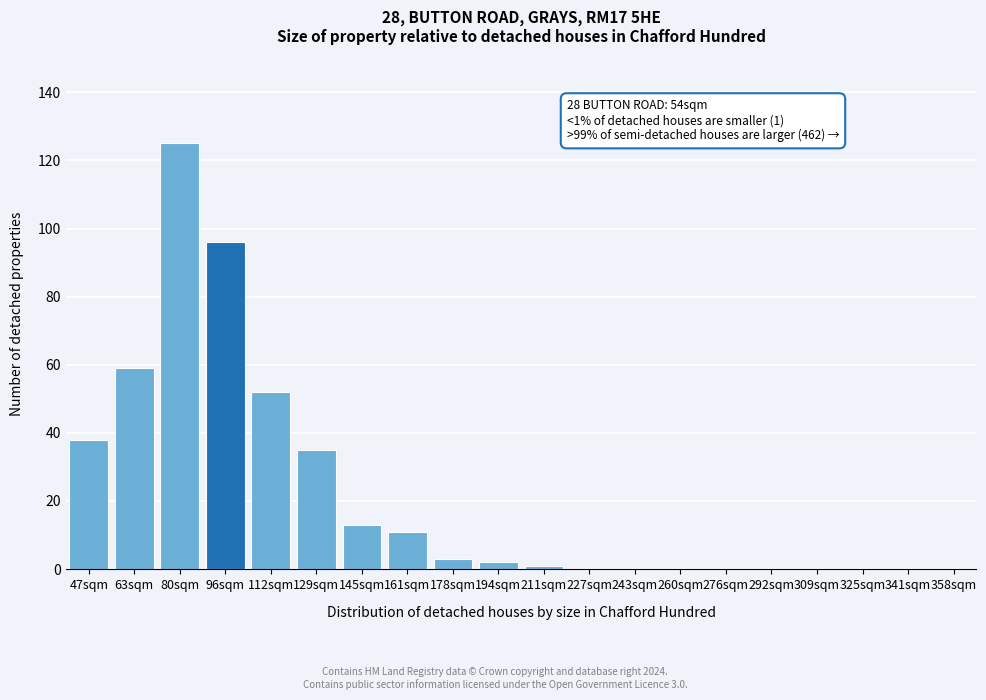

Reading left to right, extract all data points from this chart.

47sqm=38	63sqm=59	80sqm=125	96sqm=96	112sqm=52	129sqm=35	145sqm=13	161sqm=11	178sqm=3	194sqm=2	211sqm=1	227sqm=0	243sqm=0	260sqm=0	276sqm=0	292sqm=0	309sqm=0	325sqm=0	341sqm=0	358sqm=0